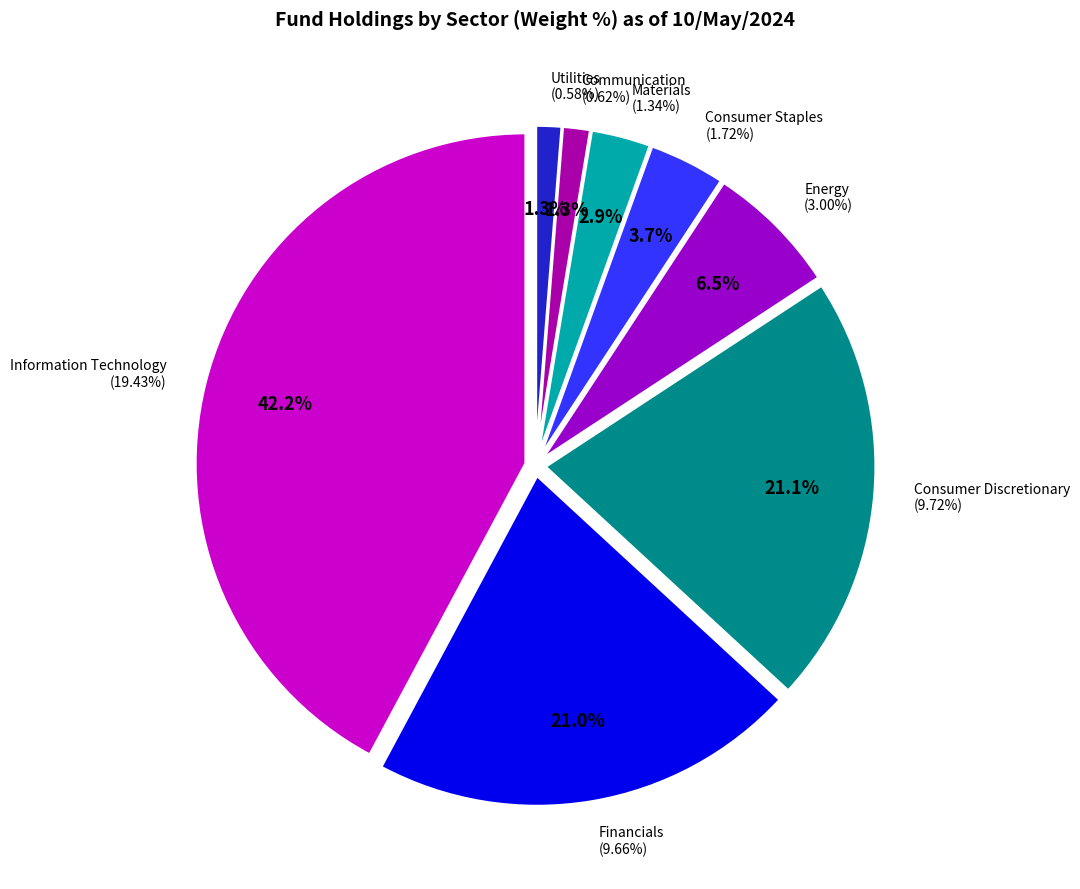

Which has a higher value, Consumer Staples or Utilities?

Consumer Staples